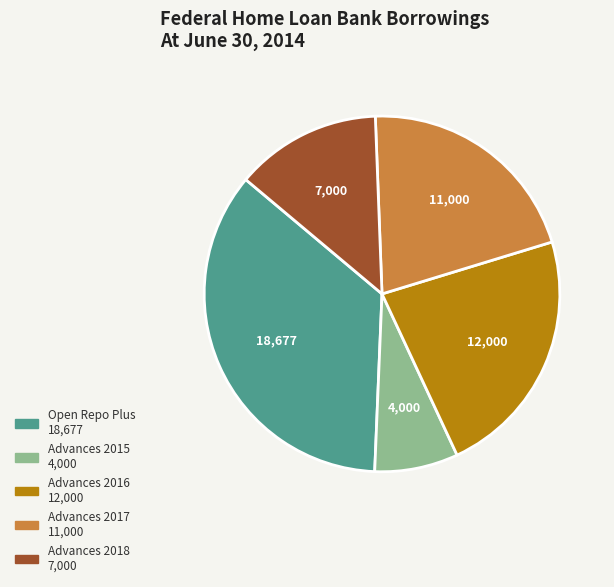

Rank the categories by value from highest to lowest.

Open Repo Plus, Advances 2016, Advances 2017, Advances 2018, Advances 2015